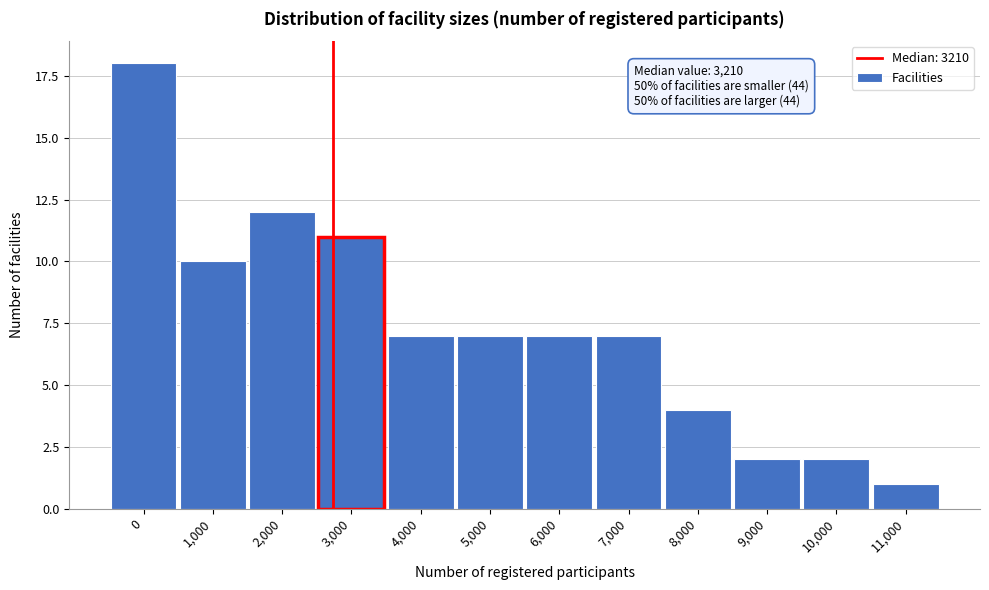

Reading right to left, list all the values displayed in this chart.

1	2	2	4	7	7	7	7	11	12	10	18